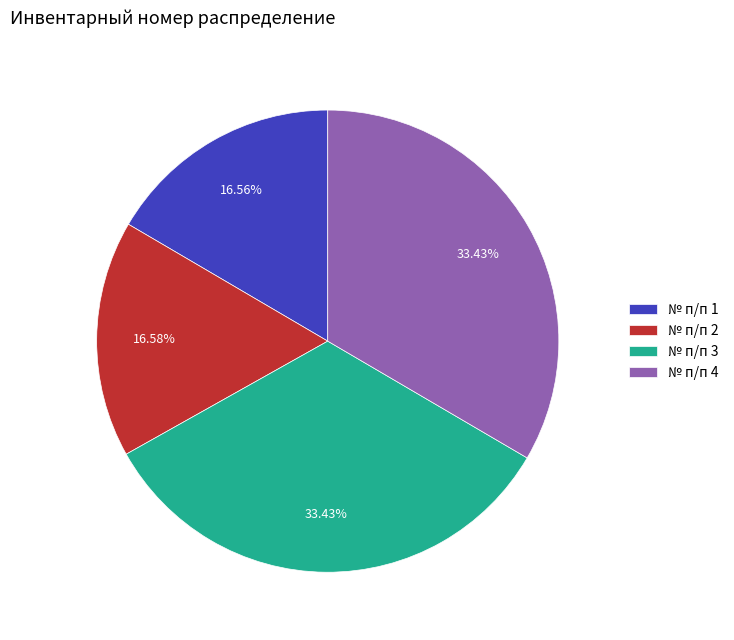

Do № п/п 1 and № п/п 4 together represent more than half of the pie?

No